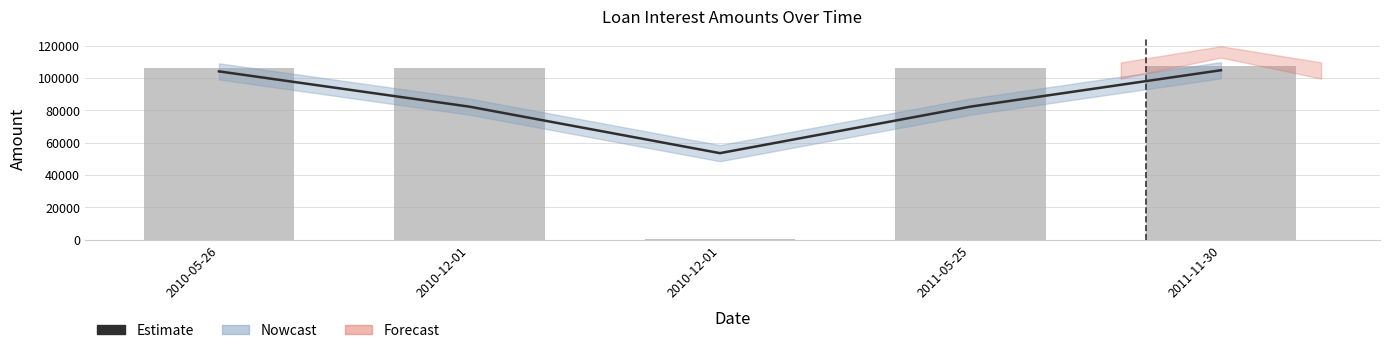

What is the difference between the highest and lowest values at 2010-12-01?

24184.1